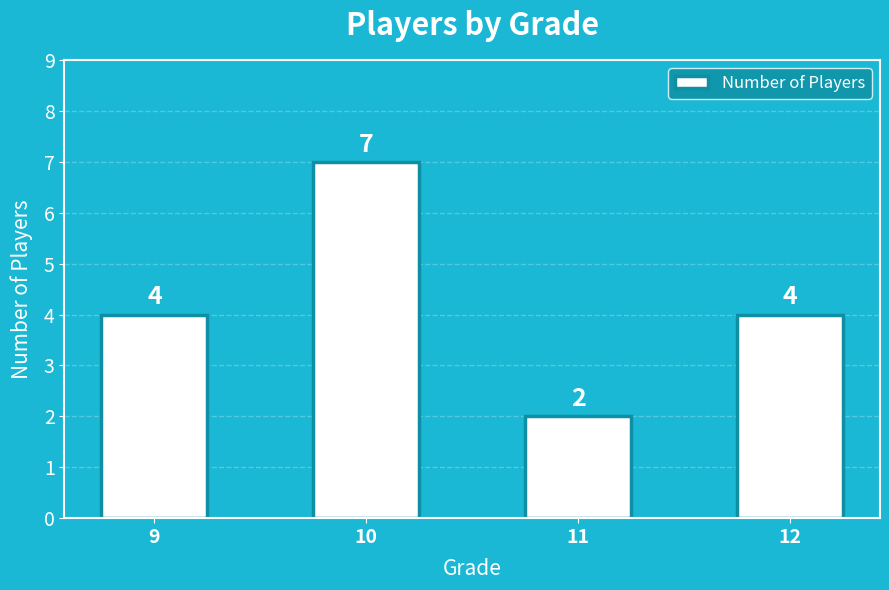

Which label corresponds to the smallest value in the chart?

11